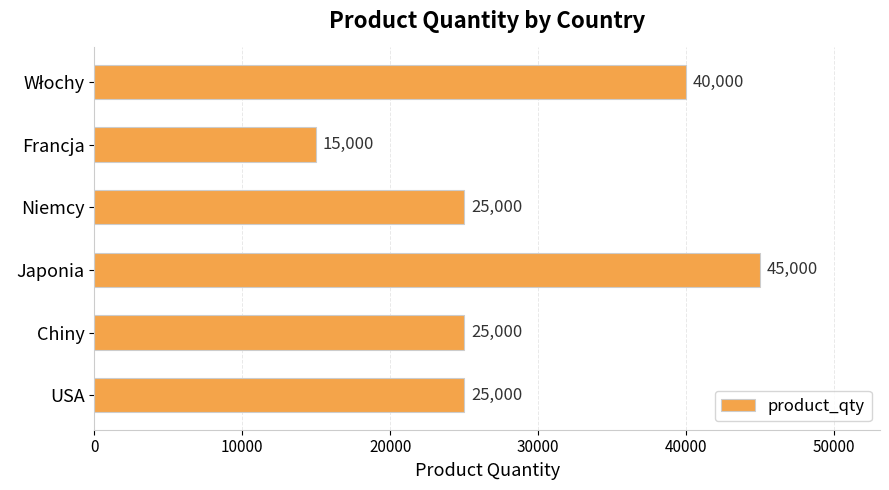

How many data points are less than 25000?

1